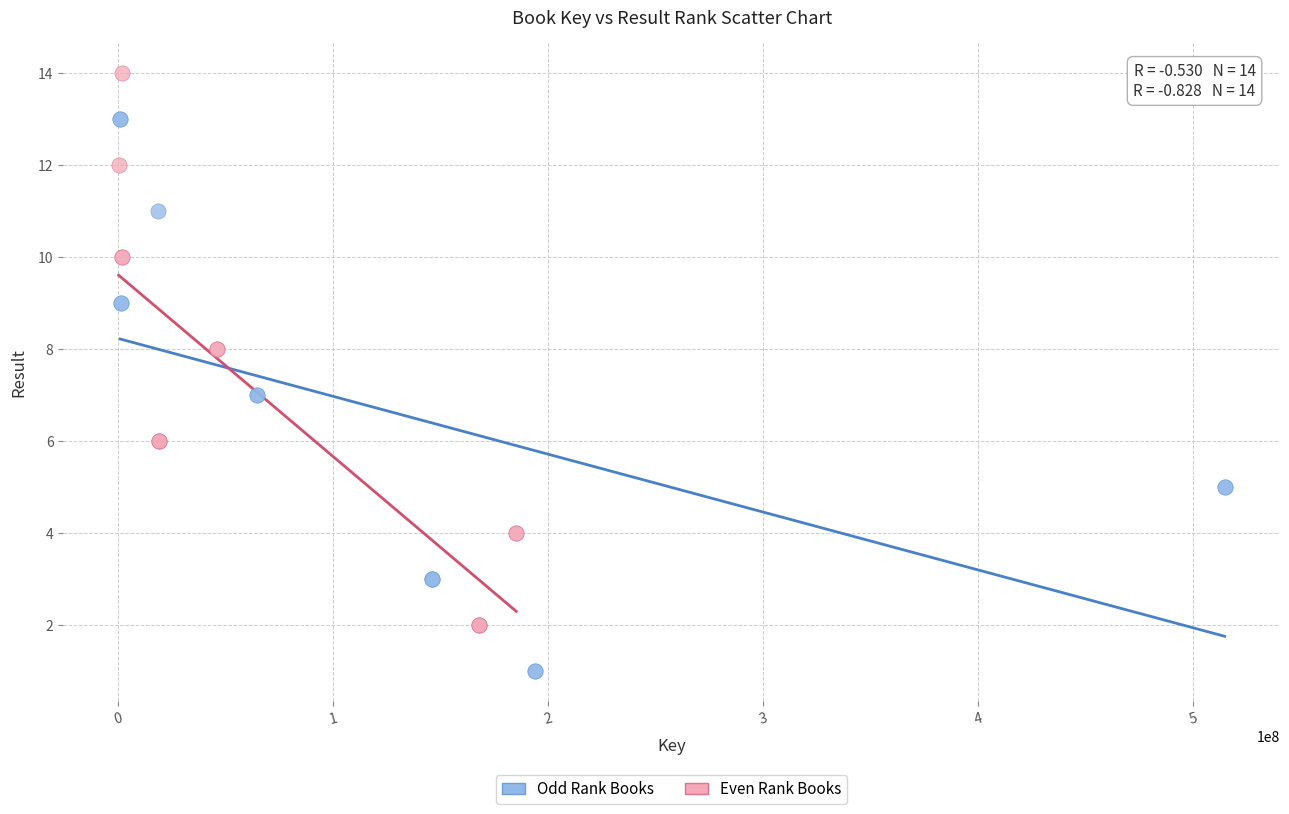

What are all the series names shown in the legend?

Odd Rank Books, Even Rank Books